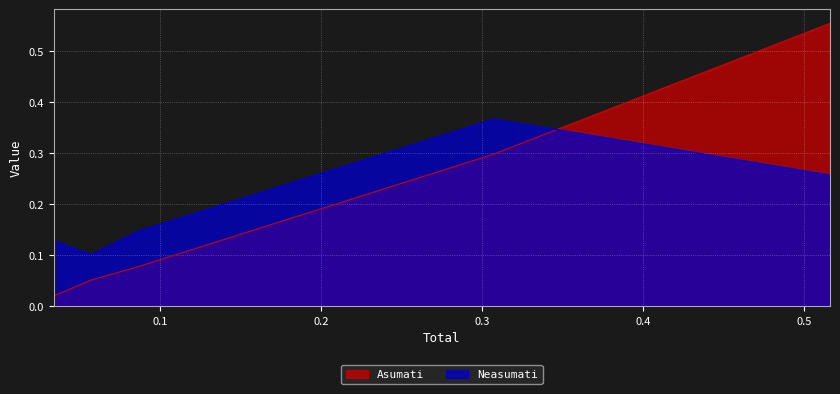

List the series in order of their peak value, highest first.

Asumati, Neasumati